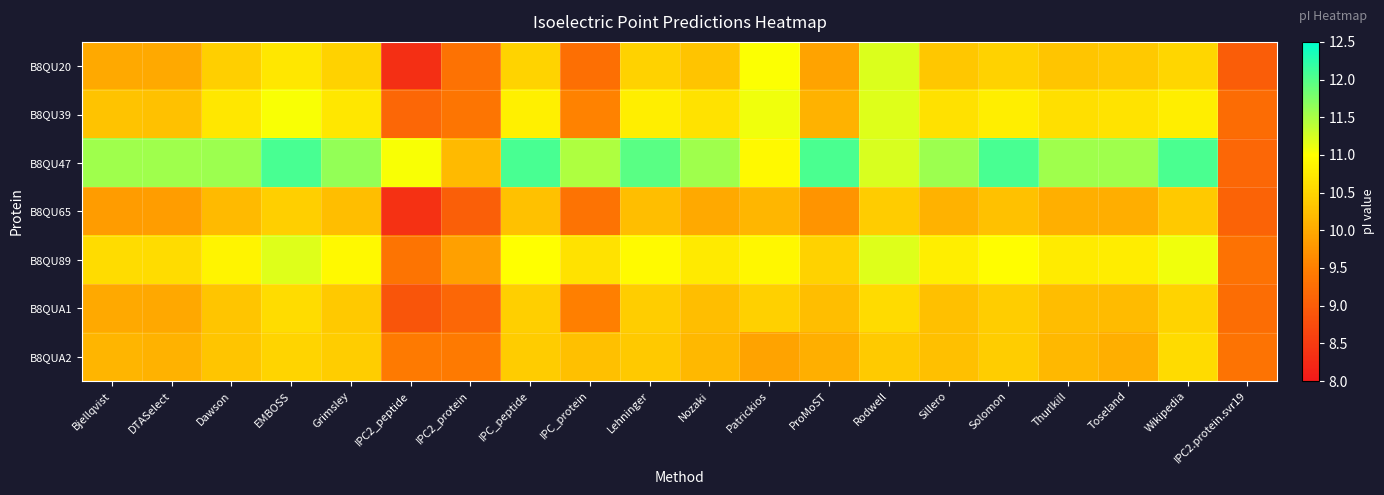

Which series has the largest total across all categories?

B8QU47